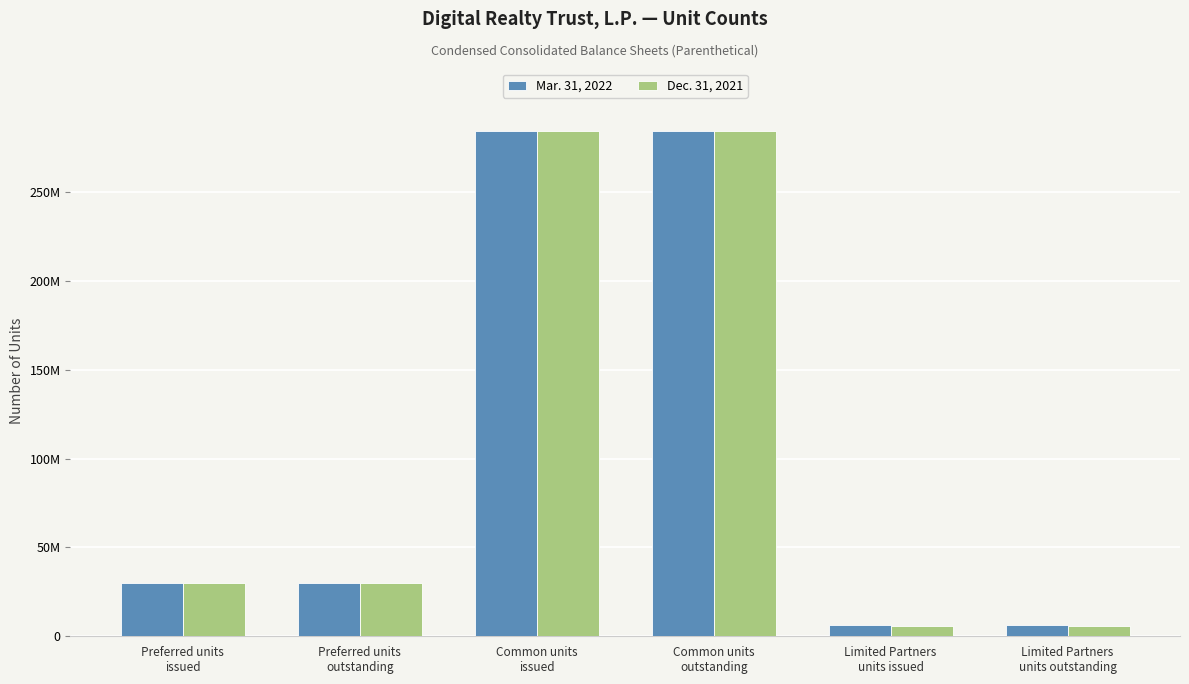

At Common units
issued, list the series in order from largest to smallest.

Mar. 31, 2022, Dec. 31, 2021